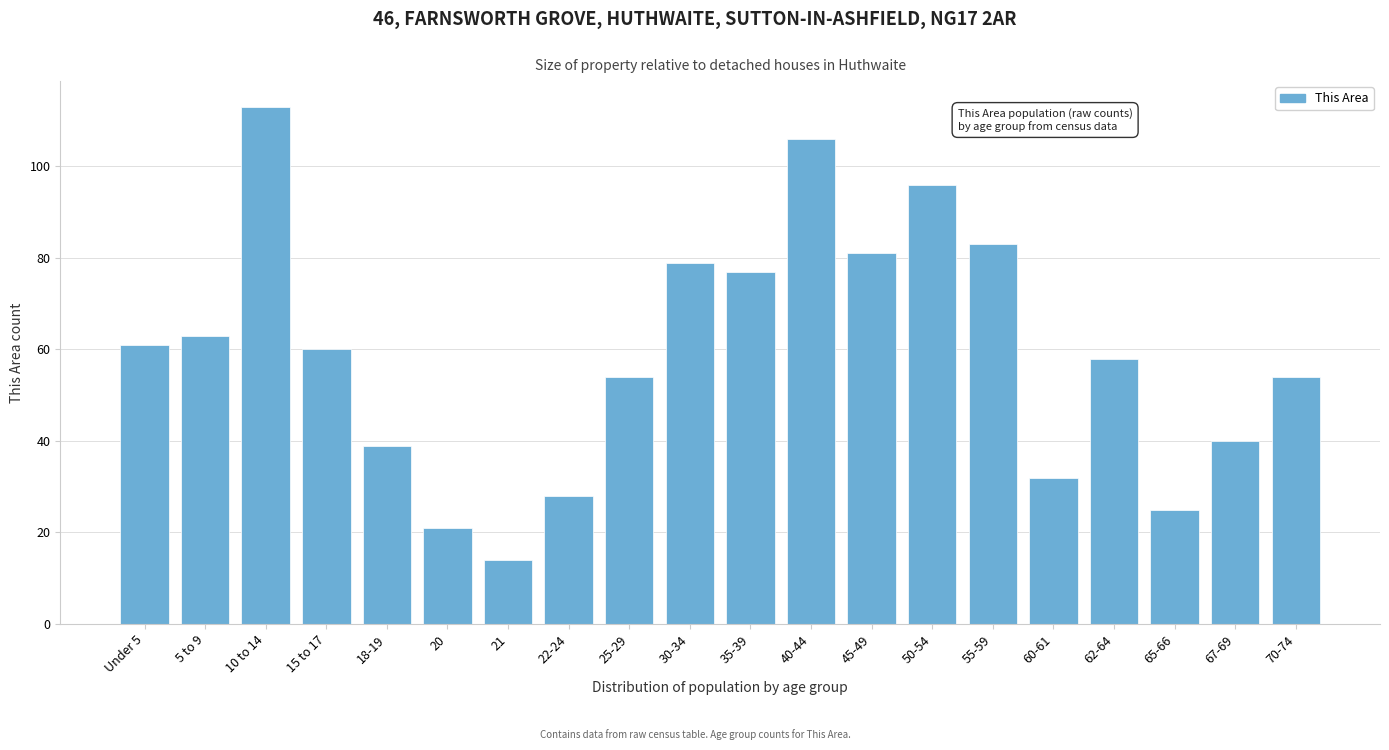

Reading left to right, extract all data points from this chart.

61	63	113	60	39	21	14	28	54	79	77	106	81	96	83	32	58	25	40	54